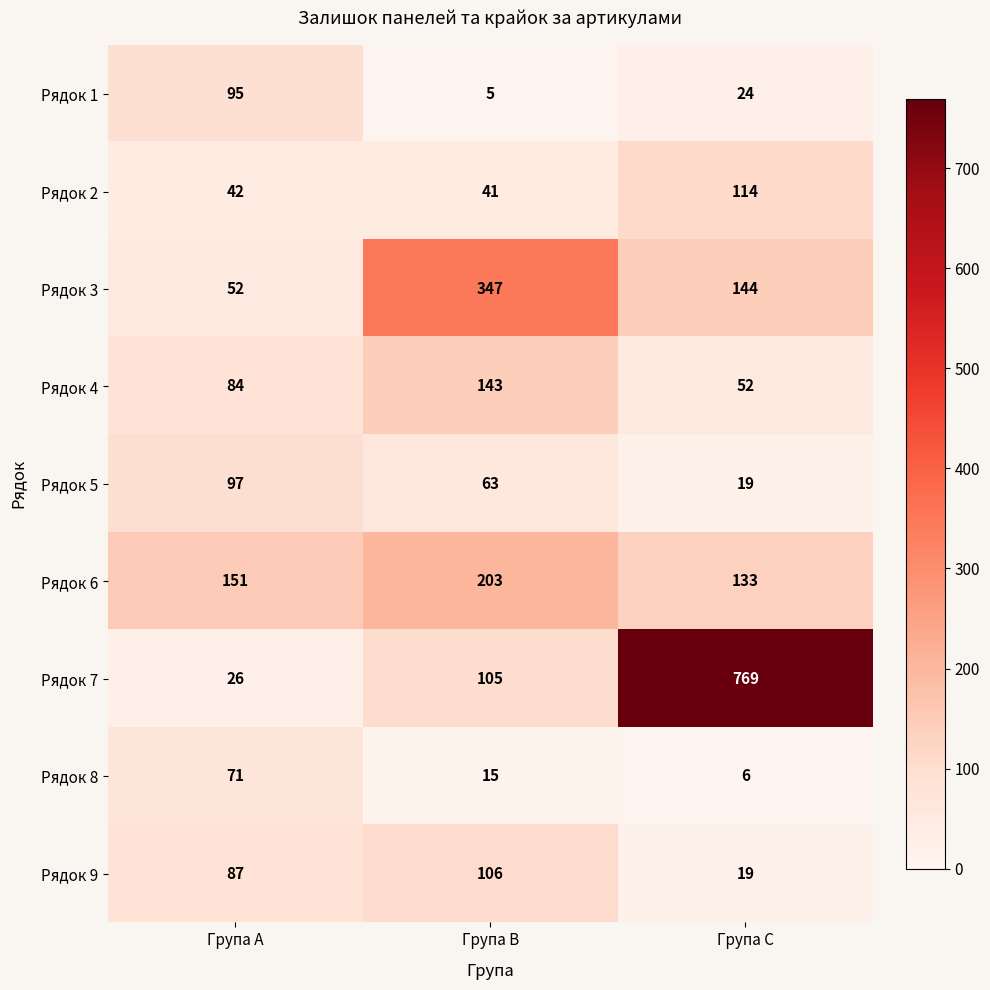

The Рядок 7 series shows 105 at Група B. True or false?

True